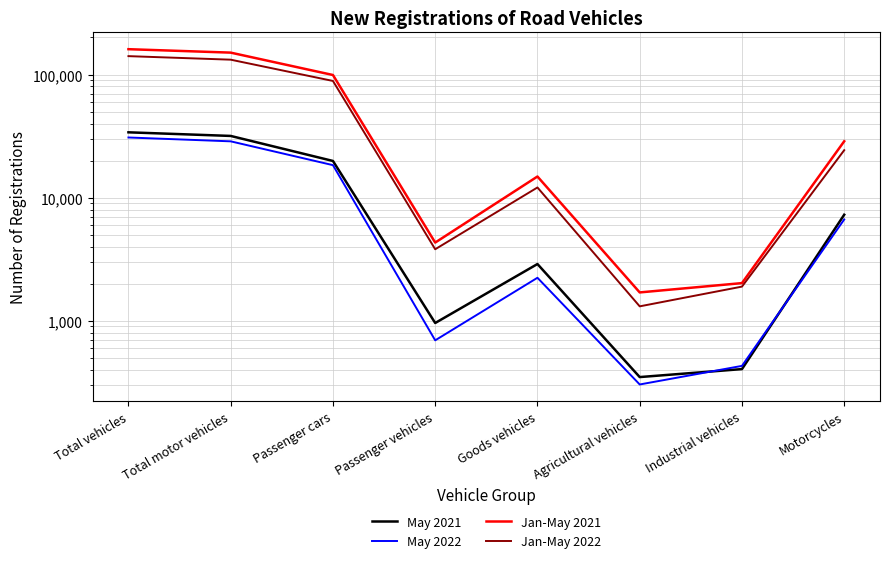

Reading left to right, what are all the values shown in this chart?

May 2021: 33918	31698	19846	957	2885	348	404	7258
May 2022: 30790	28650	18351	692	2231	303	429	6644
Jan-May 2021: 160654	150651	99109	4310	14834	1696	2019	28683
Jan-May 2022: 141070	132034	88674	3804	12085	1307	1891	24273